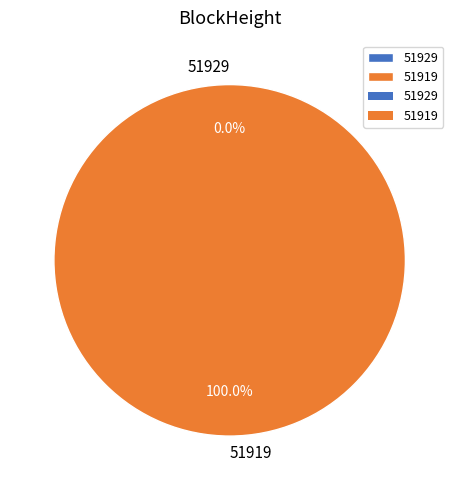

To the nearest percent, what is the combined percentage of 51929 and 51919?

100%